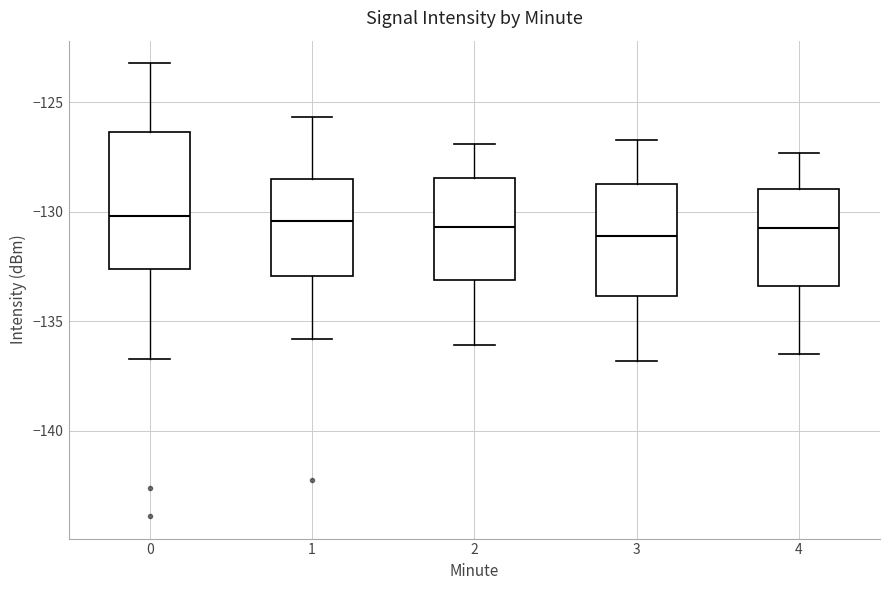

Where does the median line of the box at x = 1 sit on the y-axis? The values are not printed on the chart, so give them approximately, as read against the axis.

-130.5